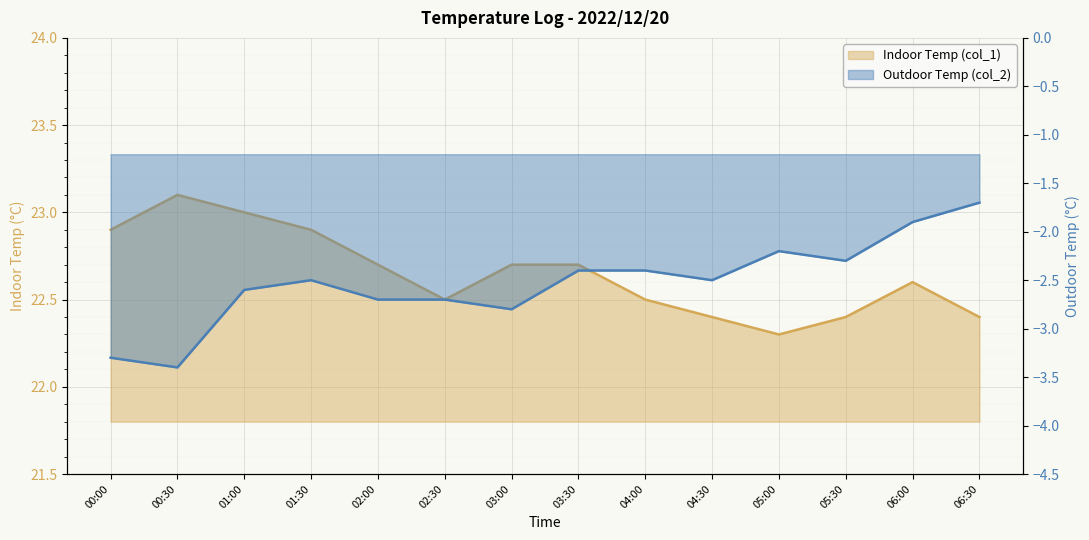

At how many categories does at least one series exceed 12?

14